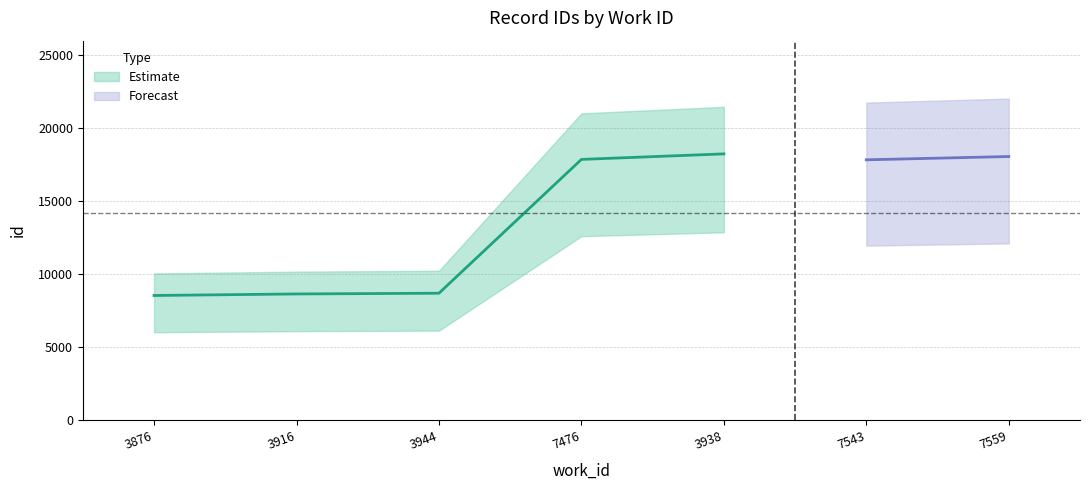

What is the difference between the values at 3916 and 7559?

11825